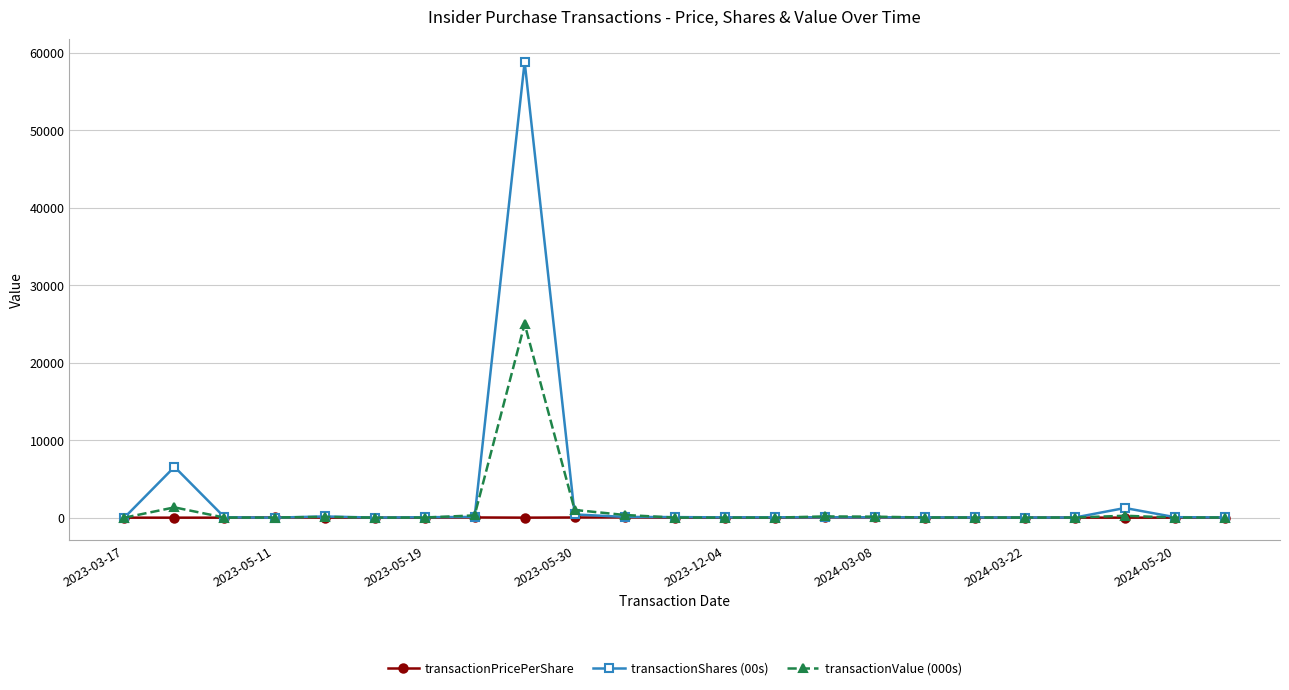

Which series has the widest spread of values?

transactionShares (00s)